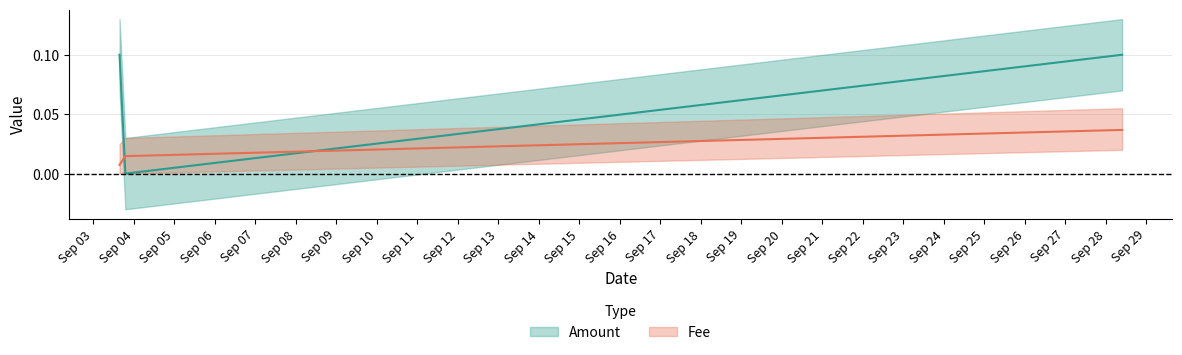

Count the number of categories in the chart.

3